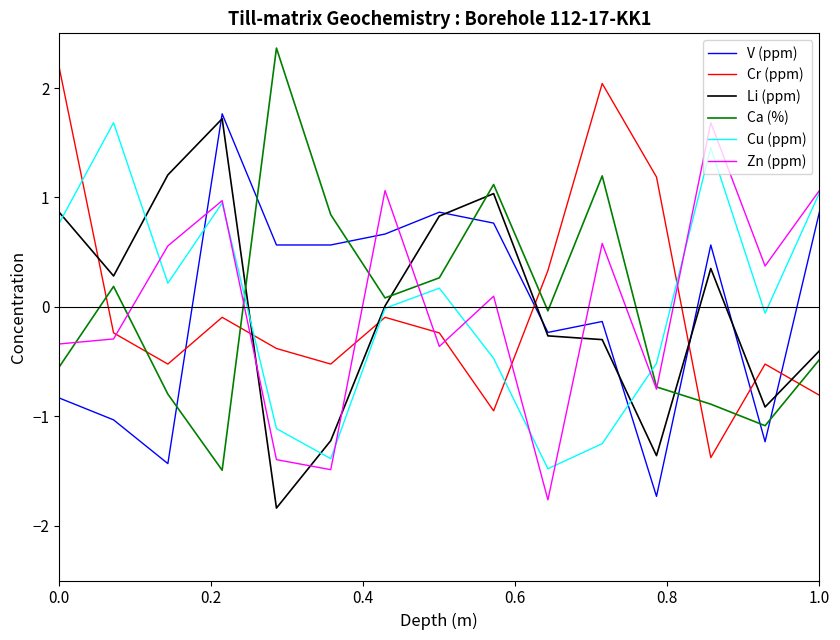

How many times do Li (ppm) and Cr (ppm) cross each other?

7